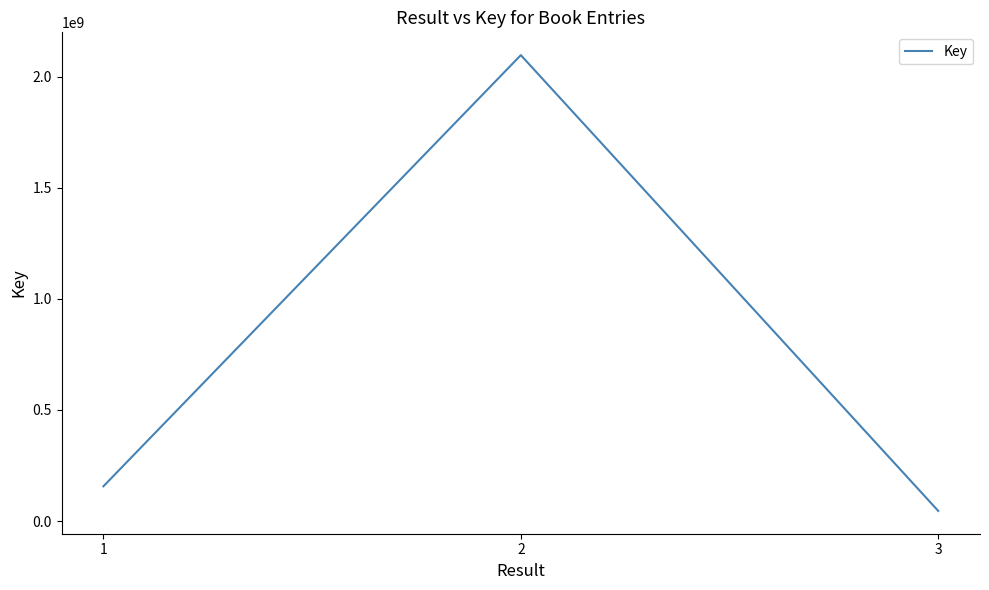

Reading right to left, transcribe all the data shown in this chart.

3=45484329	2=2096906556	1=156227810